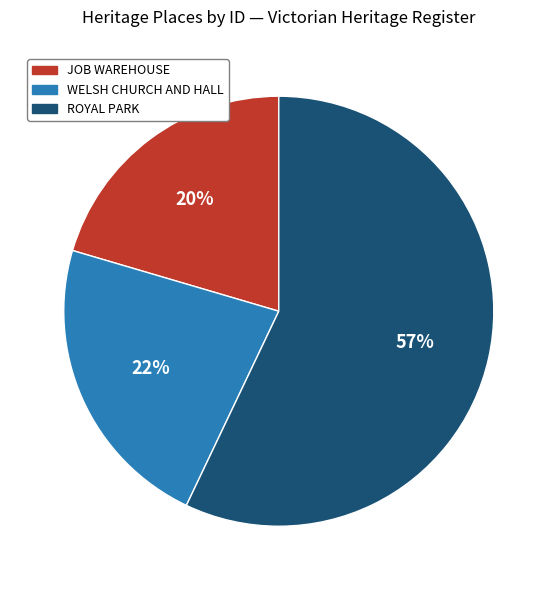

Rank the categories by value from lowest to highest.

JOB WAREHOUSE, WELSH CHURCH AND HALL, ROYAL PARK